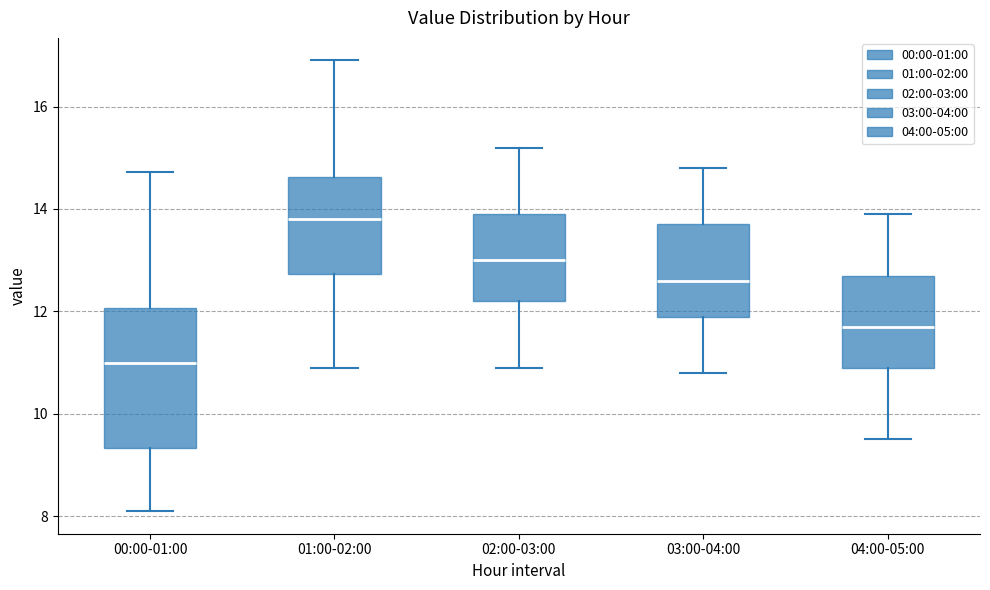

Which box has the lowest median line?

00:00-01:00